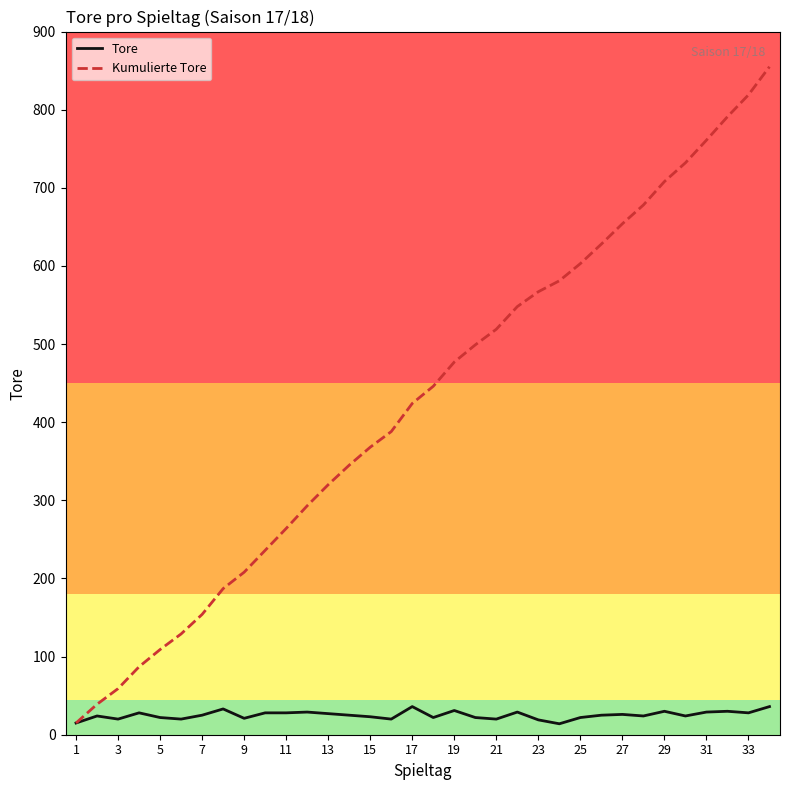

True or false: Tore has more than 2 points higher than both neighbors.

True